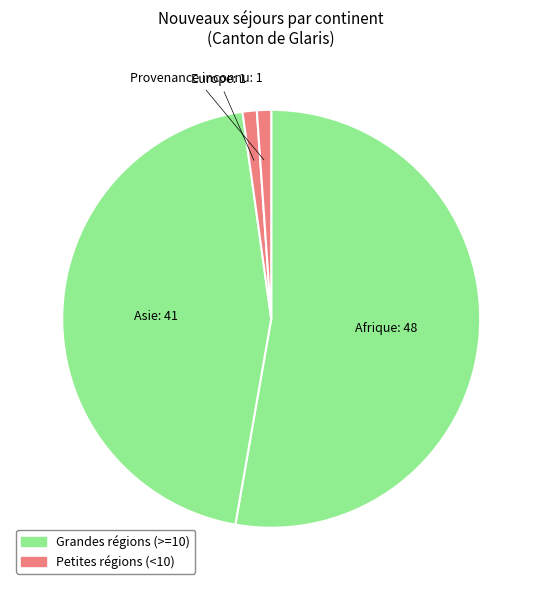

The Afrique slice represents 53% of the pie. True or false?

True